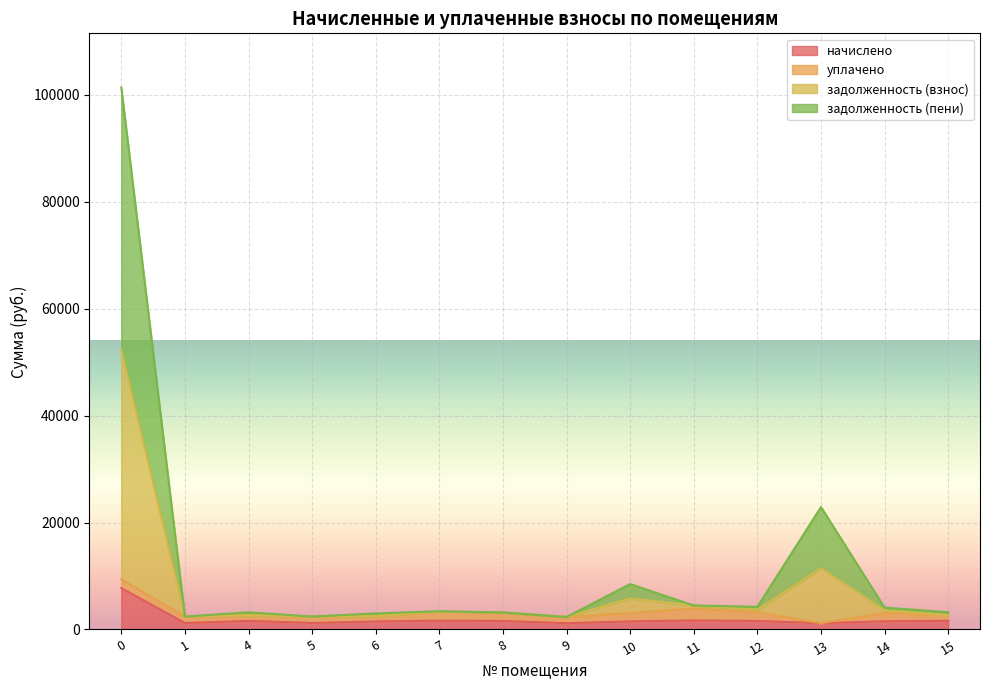

True or false: задолженность (пени) and начислено intersect in this chart.

False